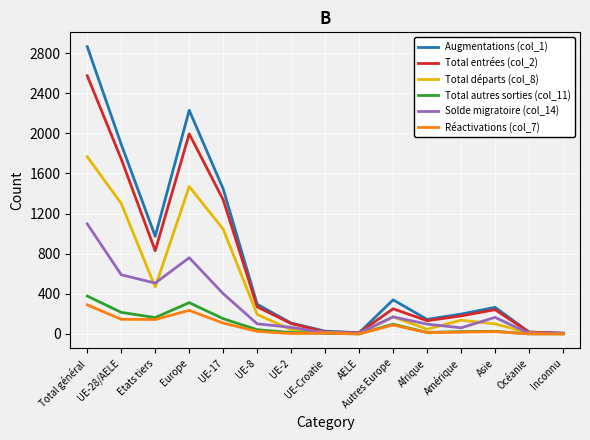

At which category does Total autres sorties (col_11) reach its first local valley?

Etats tiers